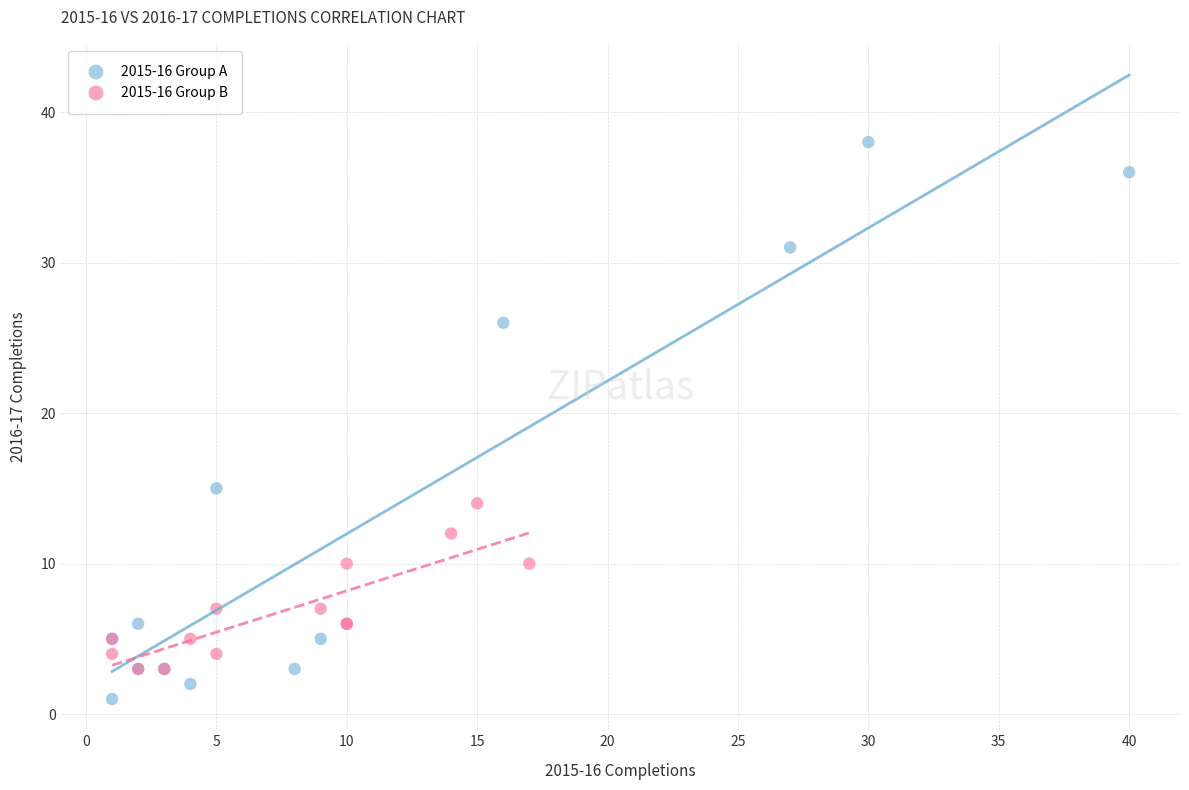

What are all the series names shown in the legend?

2015-16 Group A, 2015-16 Group B